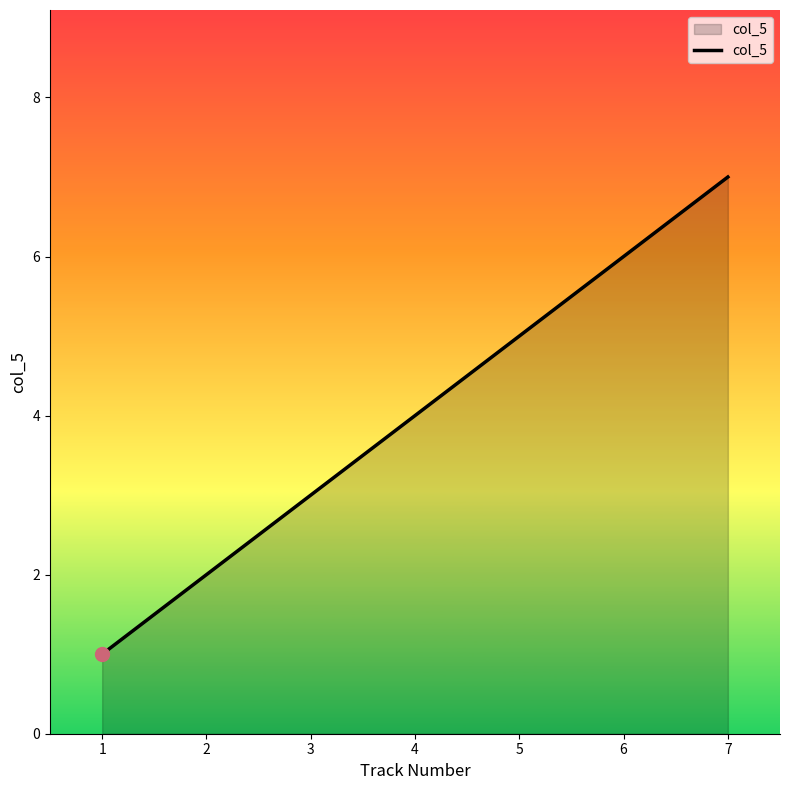

How many distinct data groups are displayed?

1